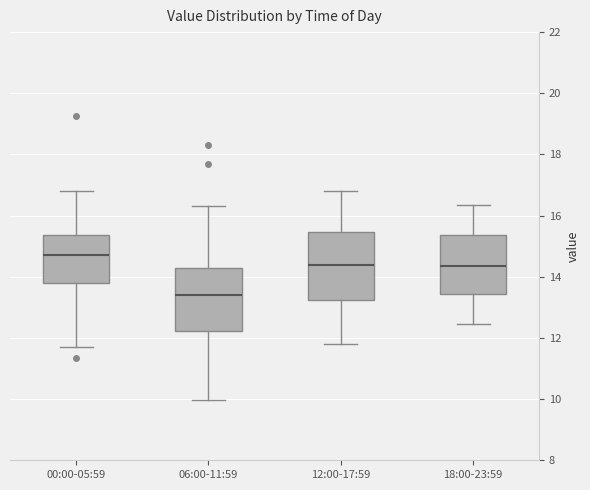

Reading left to right, transcribe this box plot: for each box, give where its median line is, the range the box spans, and where its two whiskers end, as read against the y-axis. The values are not printed on the chart, so give them approximately, as read against the axis.

00:00-05:59: median 14.8, box 13.8 to 15.4, whiskers 11.8 to 16.8
06:00-11:59: median 13.4, box 12.2 to 14.4, whiskers 10.0 to 16.4
12:00-17:59: median 14.4, box 13.2 to 15.4, whiskers 11.8 to 16.8
18:00-23:59: median 14.4, box 13.4 to 15.4, whiskers 12.4 to 16.4